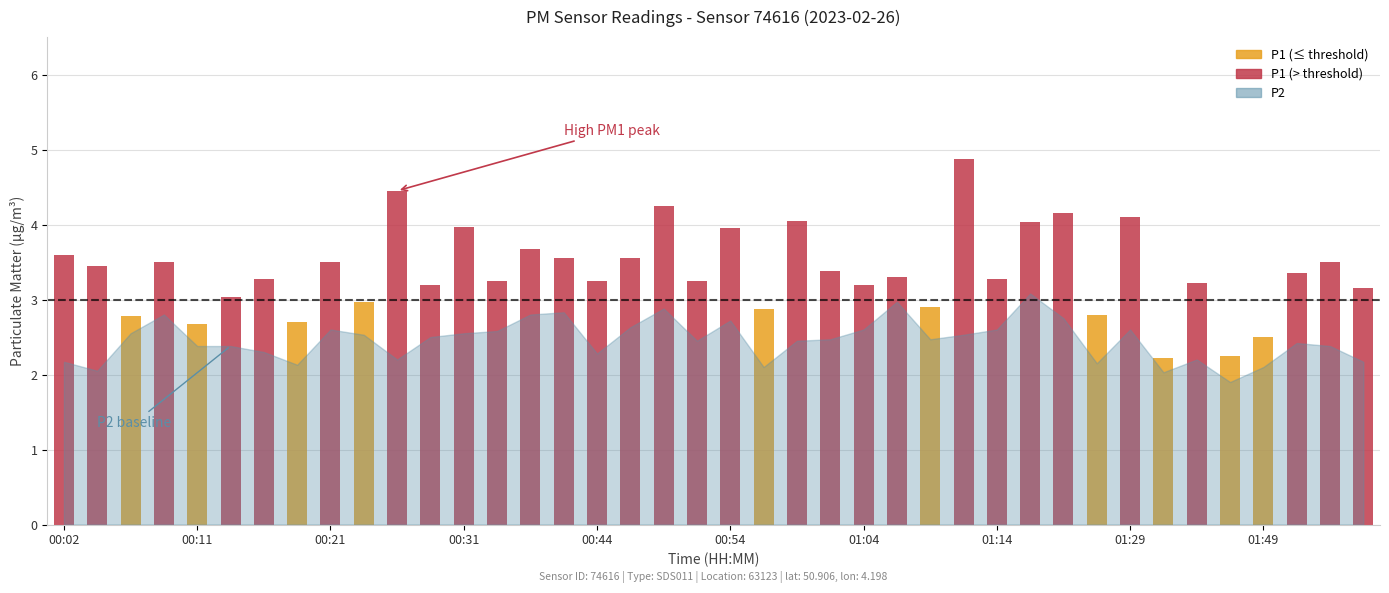

What is the difference between the second highest and minimum values?

1.1